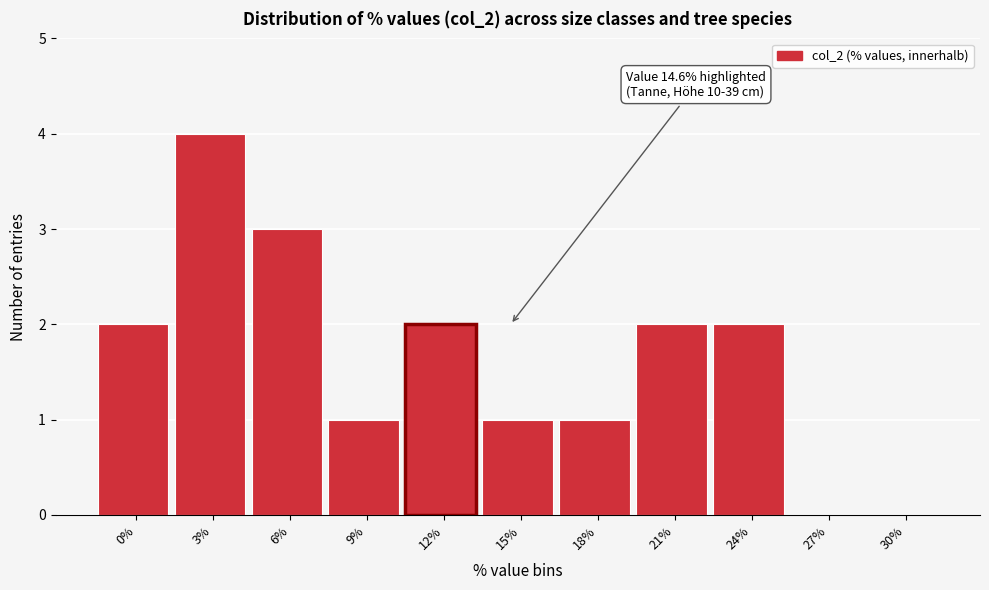

Reading left to right, what are all the values shown in this chart?

0%=2	3%=4	6%=3	9%=1	12%=2	15%=1	18%=1	21%=2	24%=2	27%=0	30%=0